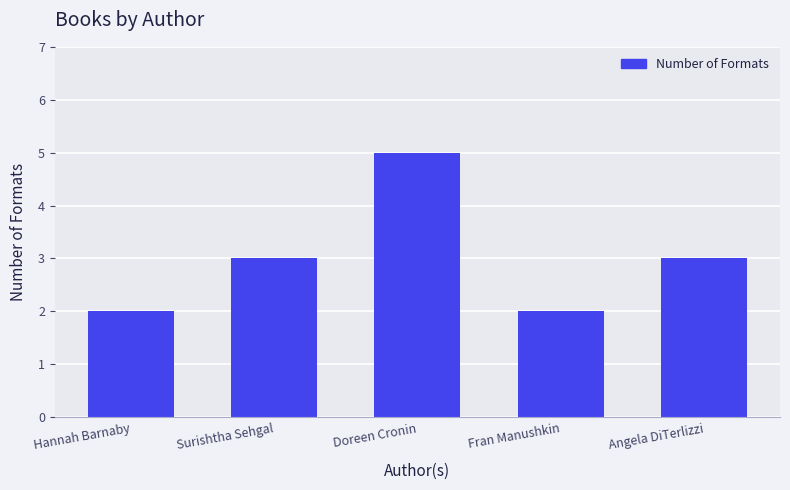

What is the greatest value displayed?

5